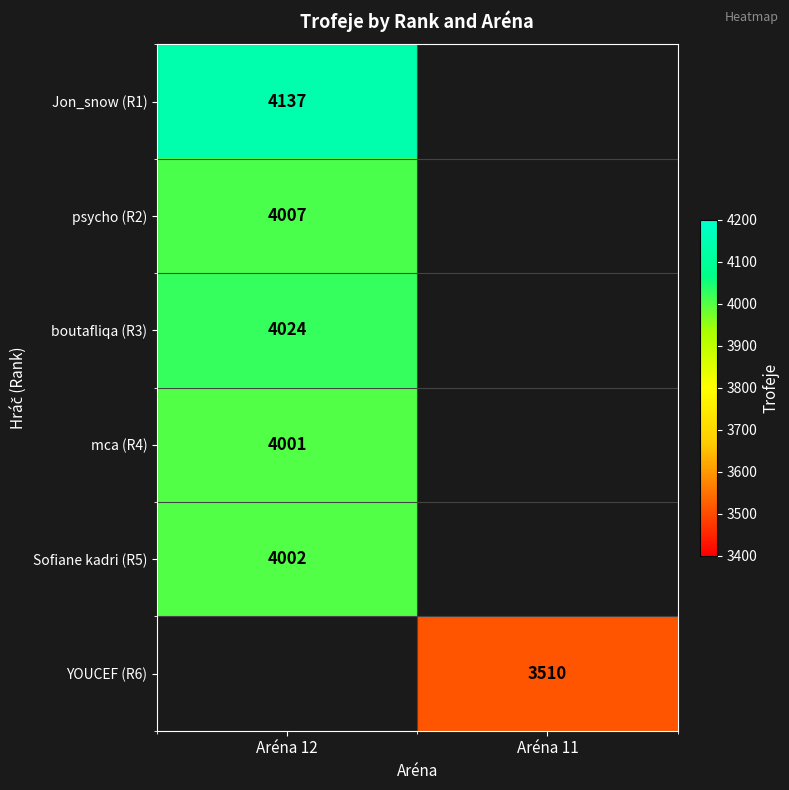

True or false: boutafliqa (R3) has a value of 4024 at Aréna 12.

True